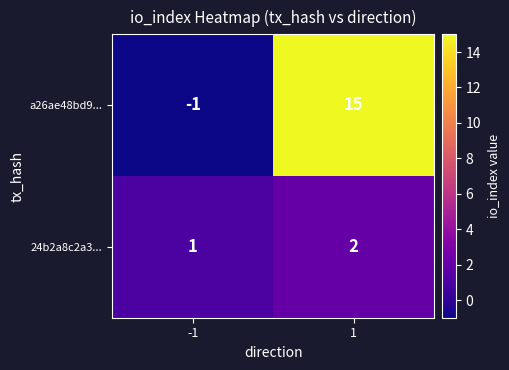

Which series has the largest total across all categories?

a26ae48bd9...